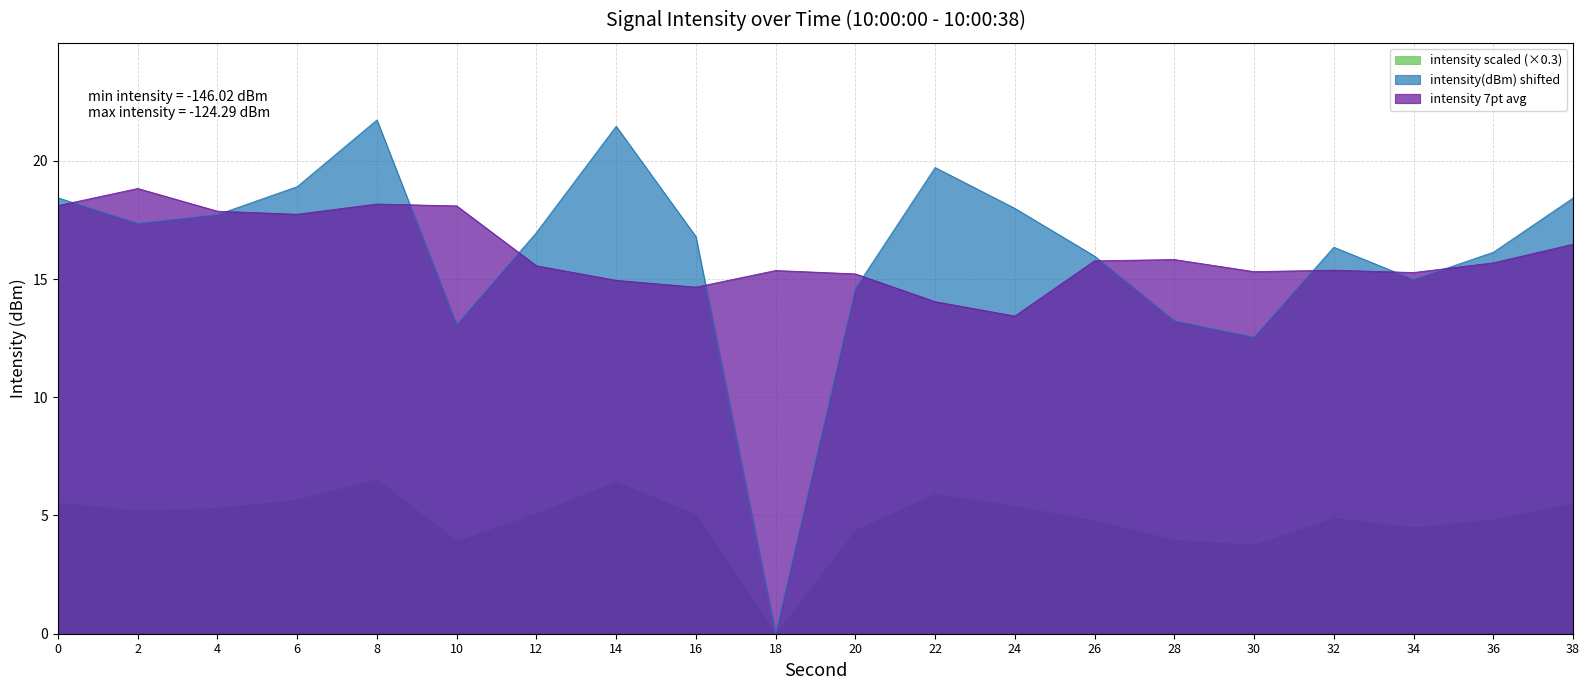

What is the greatest value displayed?

21.7